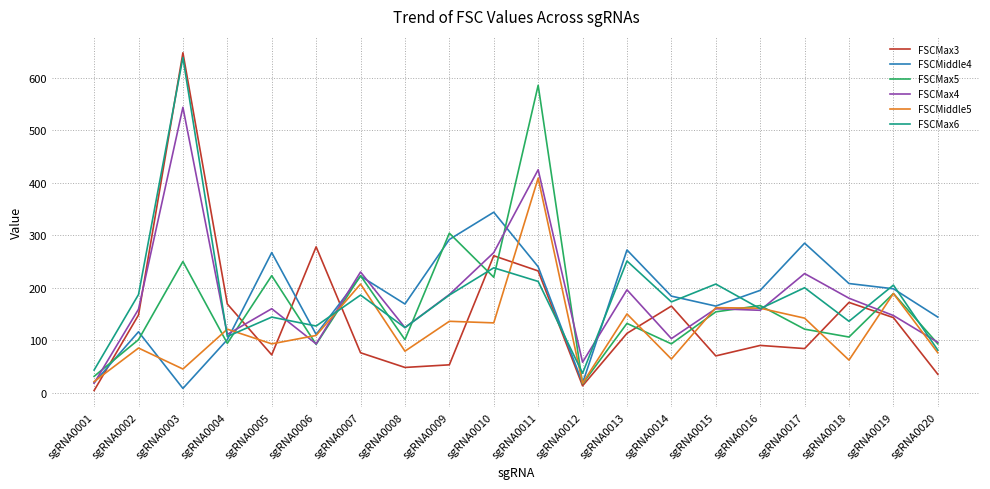

Is this an area chart (filled region under the line)?

No